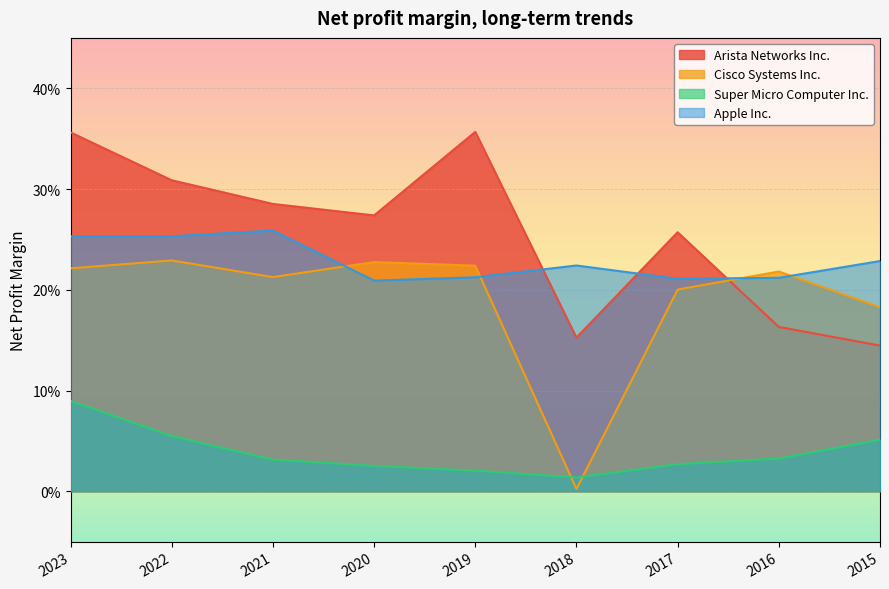

Read the Arista Networks Inc. value at 2020.

0.3